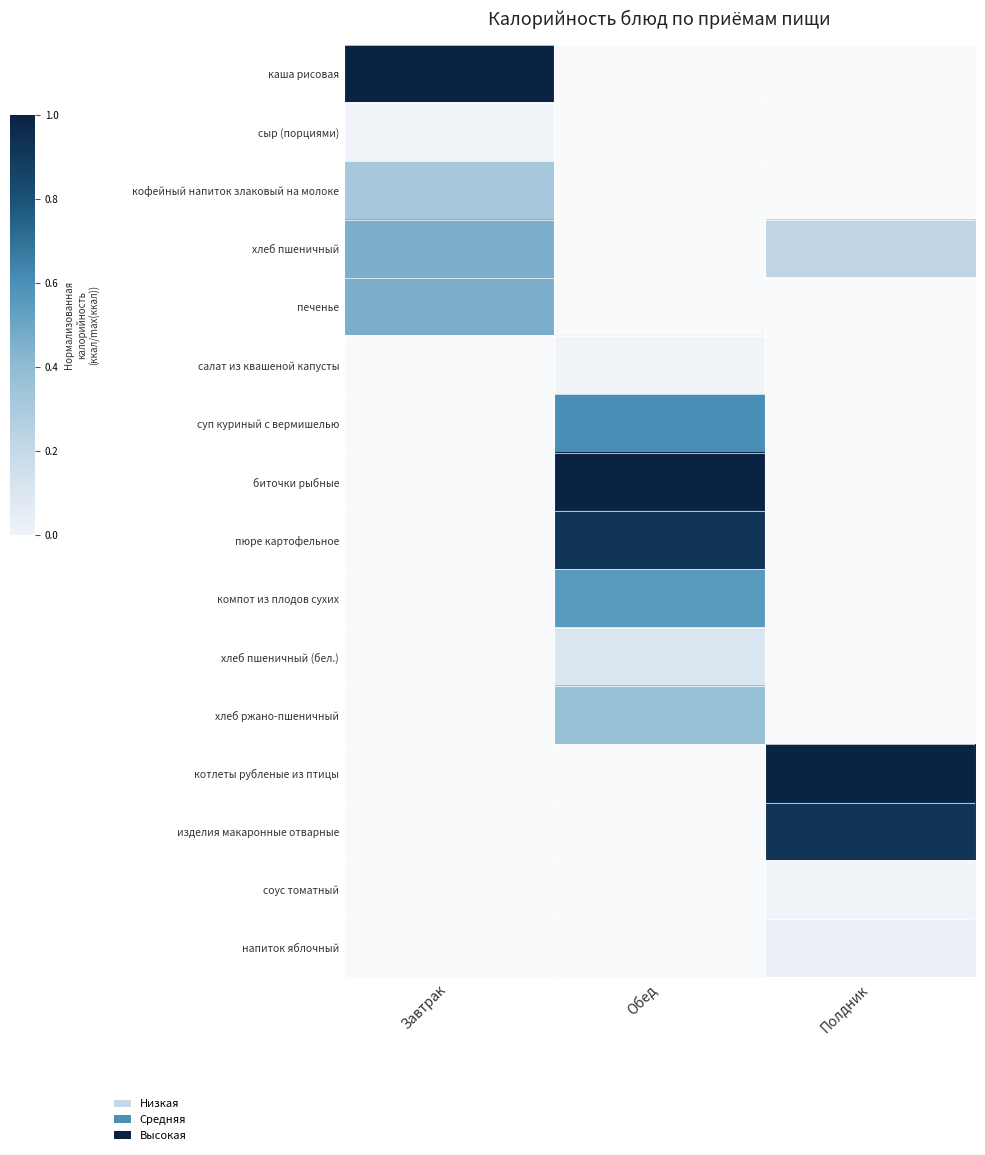

Read the котлеты рубленые из птицы value at Полдник.

1.0